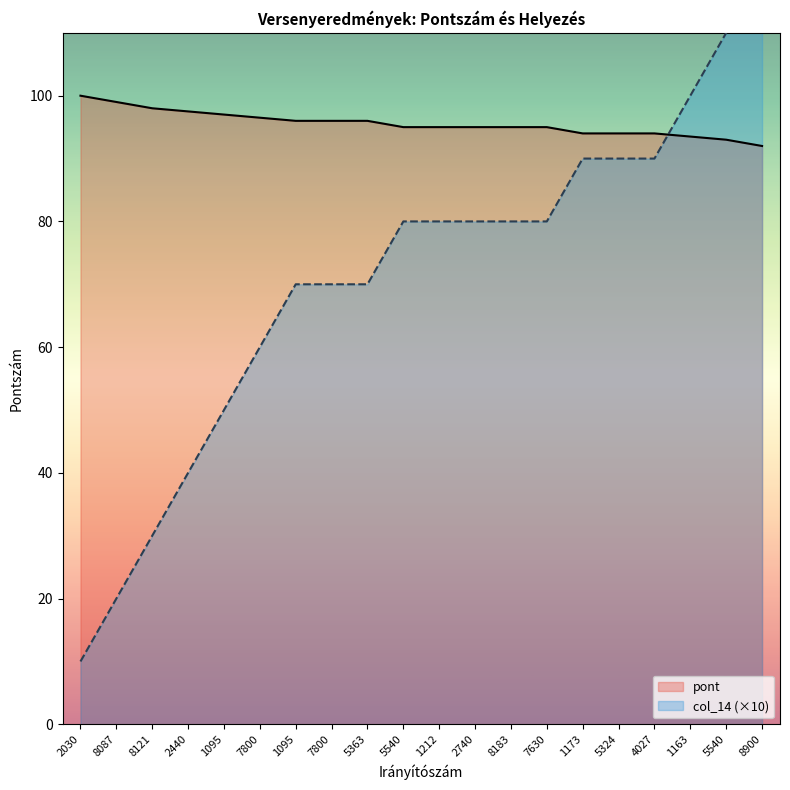

What is the label of the 16th point from the left?

5324